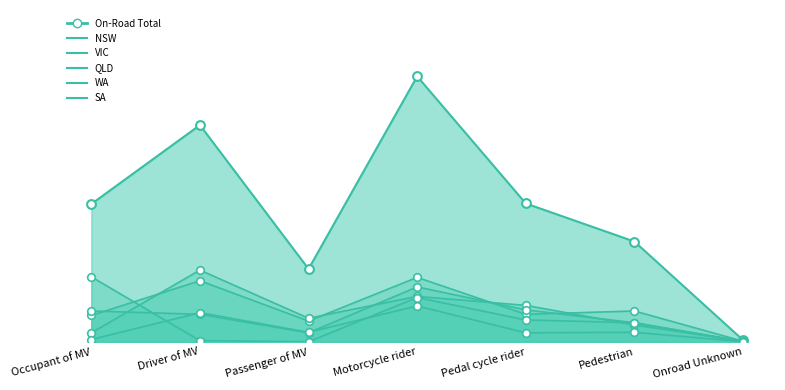

Which series has the largest Y range (max minus min)?

On-Road Total